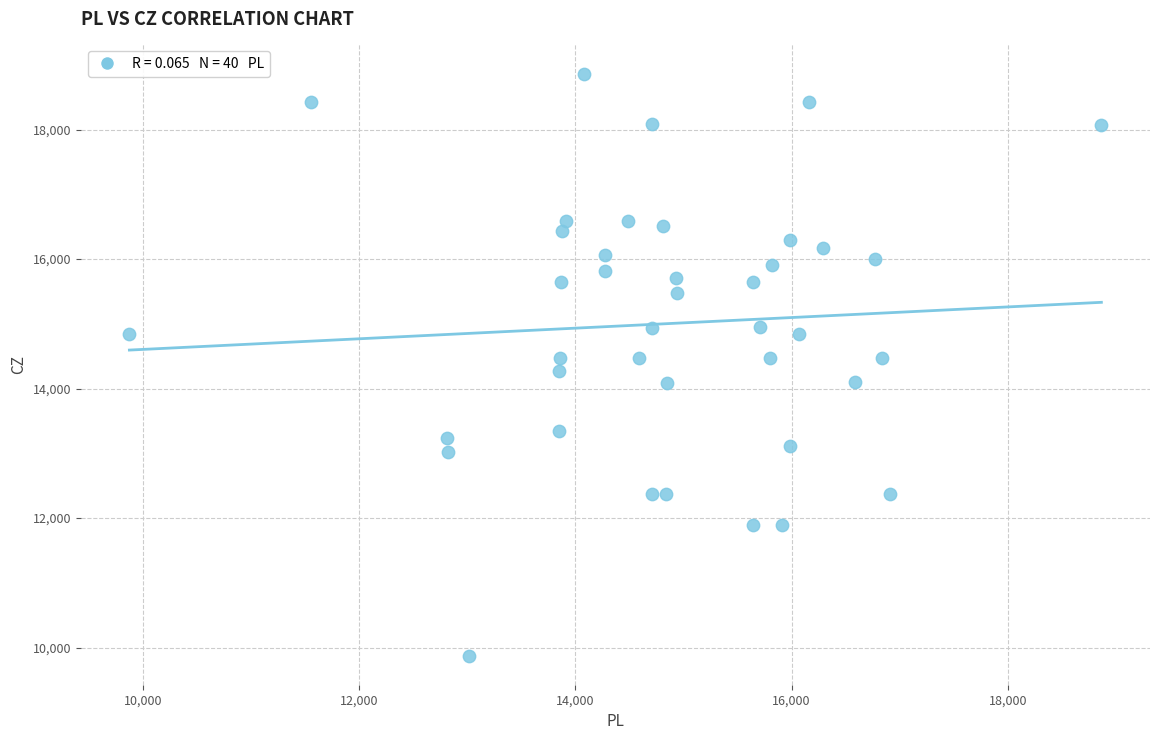

What is the range of X values (max minus min)?

8988